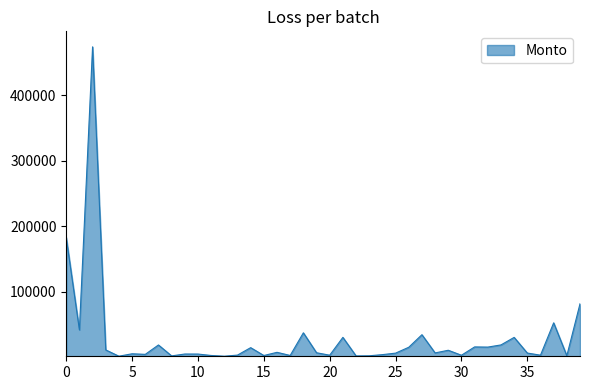

What is the maximum value shown in the chart?

474200.8